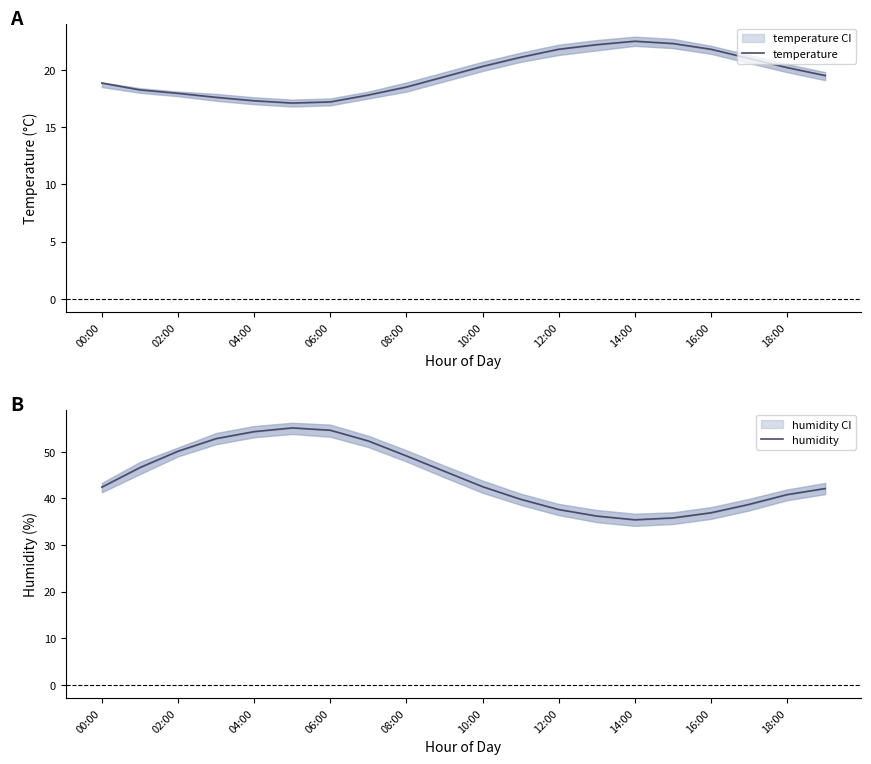

In humidity, how many points are lower than both neighbors (excluding endpoints)?

1